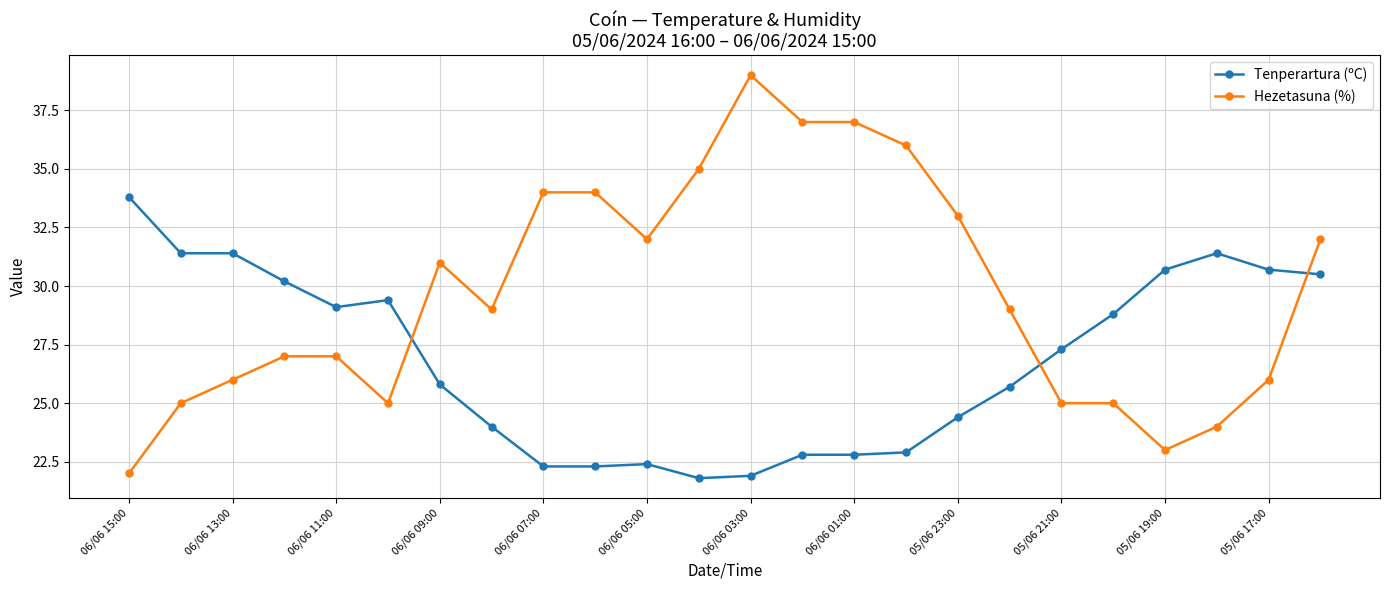

How many times do Tenperartura (ºC) and Hezetasuna (%) cross each other?

3